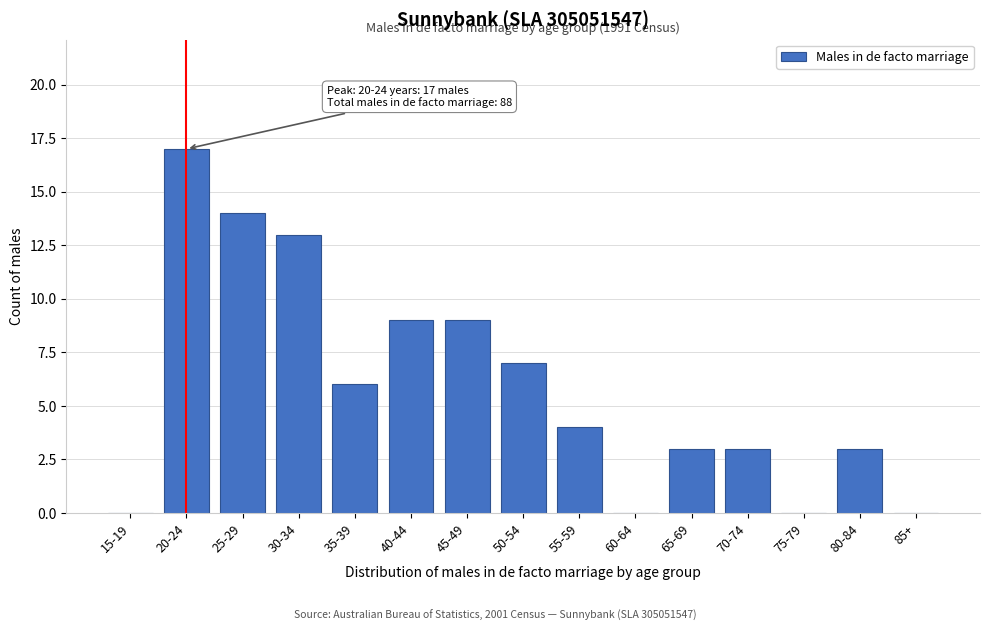

Reading right to left, what are all the values shown in this chart?

85+=0	80-84=3	75-79=0	70-74=3	65-69=3	60-64=0	55-59=4	50-54=7	45-49=9	40-44=9	35-39=6	30-34=13	25-29=14	20-24=17	15-19=0